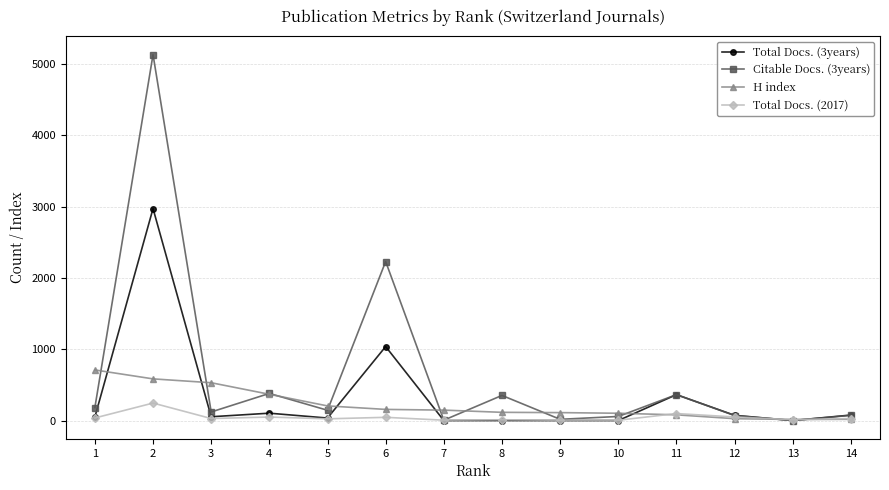

What are all the series names shown in the legend?

Total Docs. (3years), Citable Docs. (3years), H index, Total Docs. (2017)